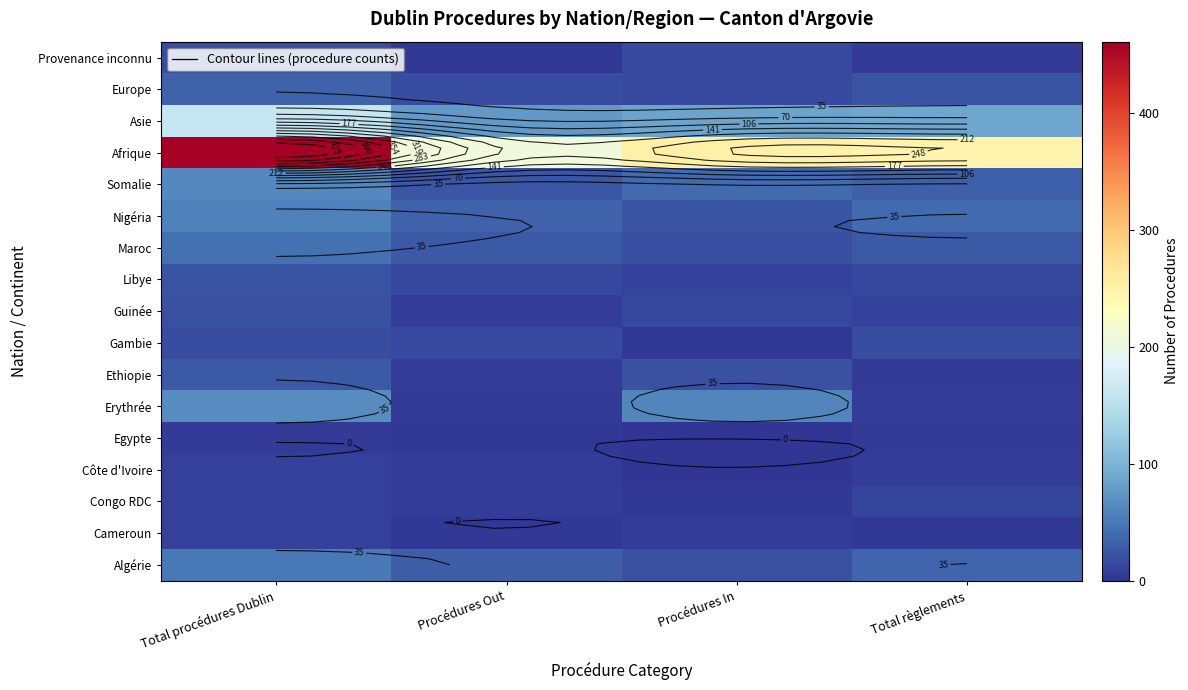

The value of Nigéria at Procédures Out is 33. True or false?

True